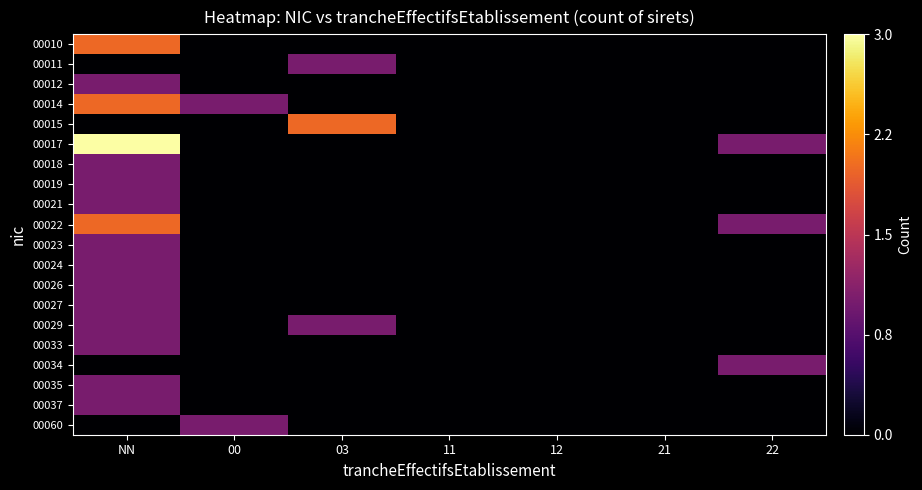

Which category has the highest value across all series?

NN